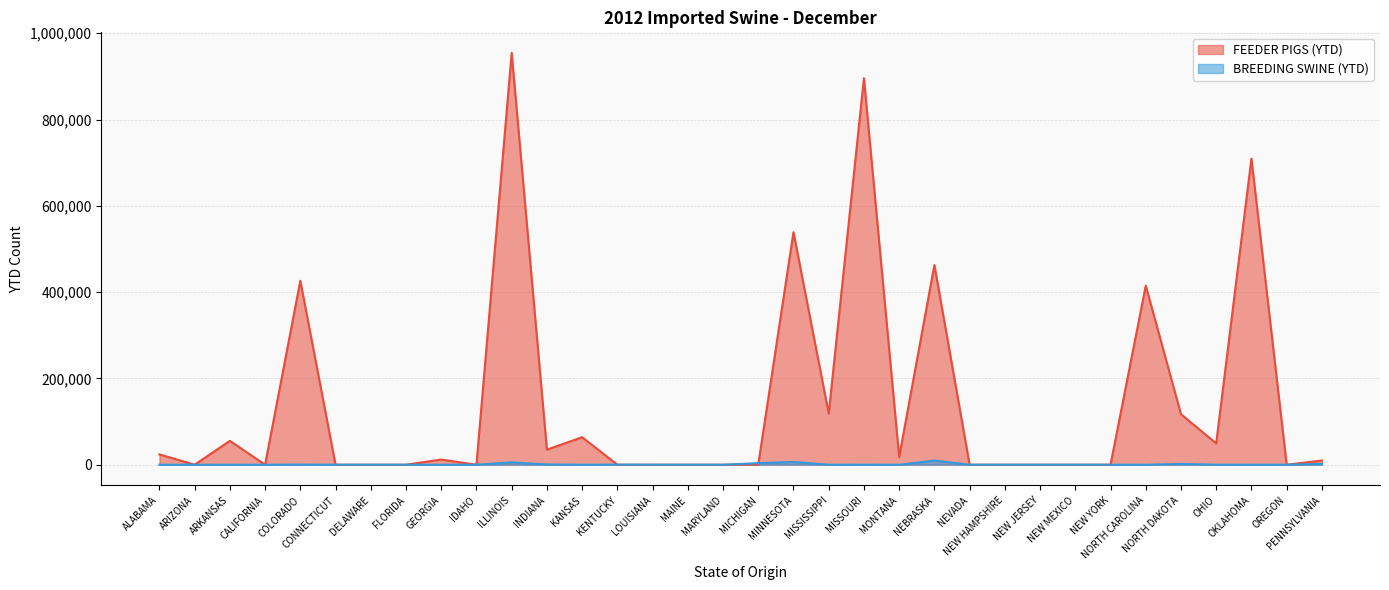

Which series changed the most between ALABAMA and GEORGIA?

FEEDER PIGS (YTD)